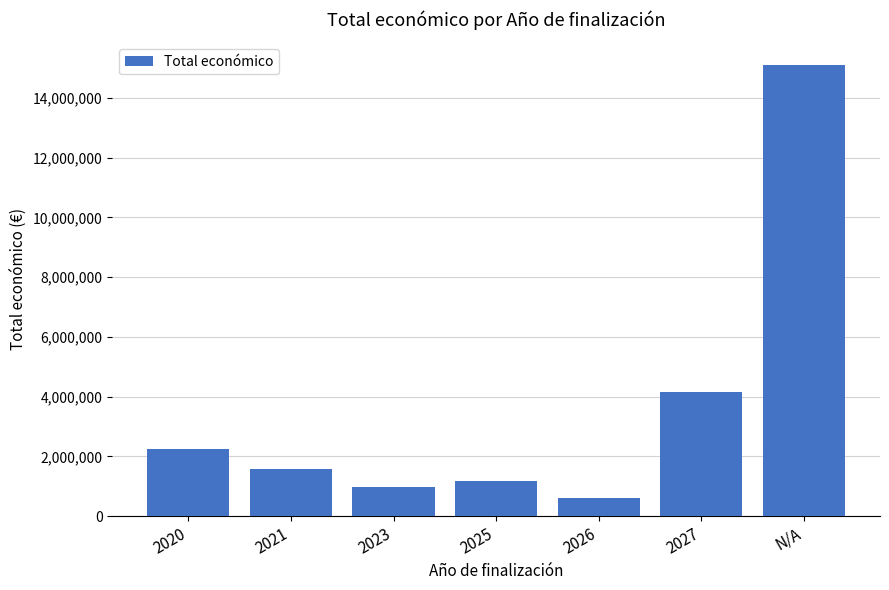

Reading left to right, transcribe all the data shown in this chart.

2231238	1576665	968756	1163165	599992	4169109	15109828